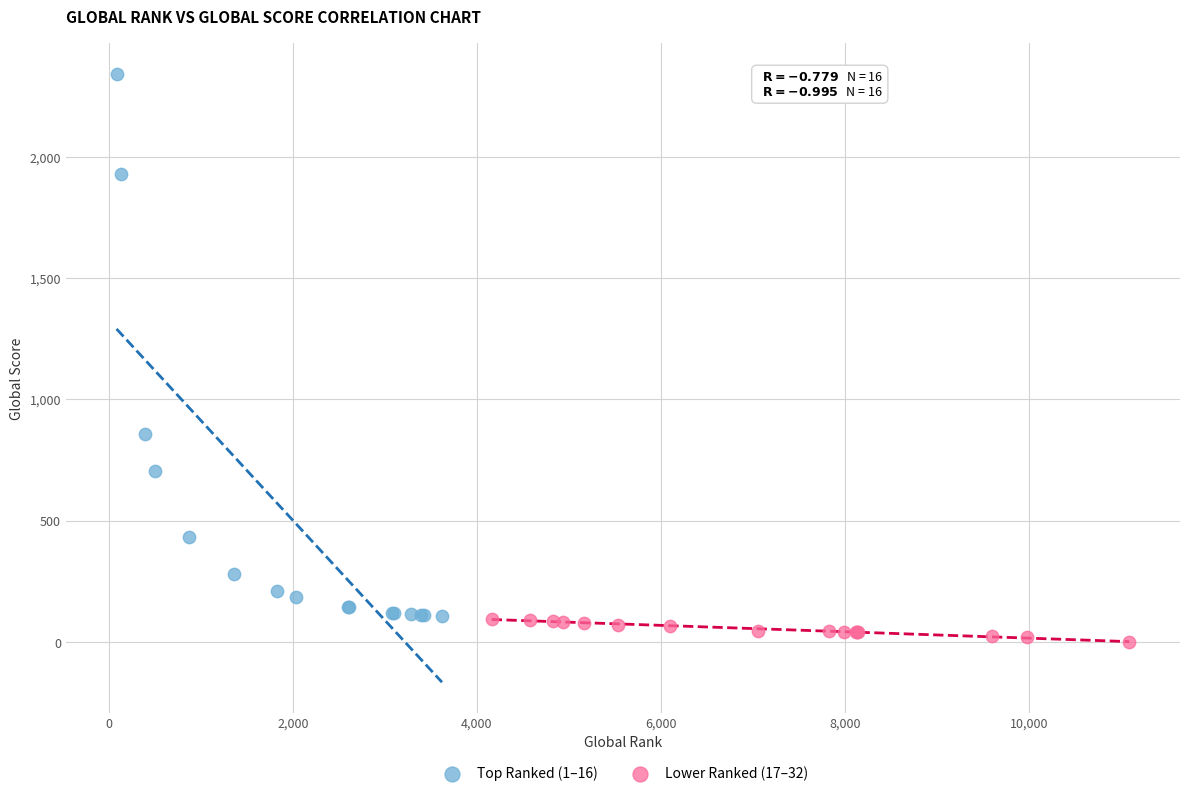

Which series has the widest spread of Y values?

Top Ranked (1–16)